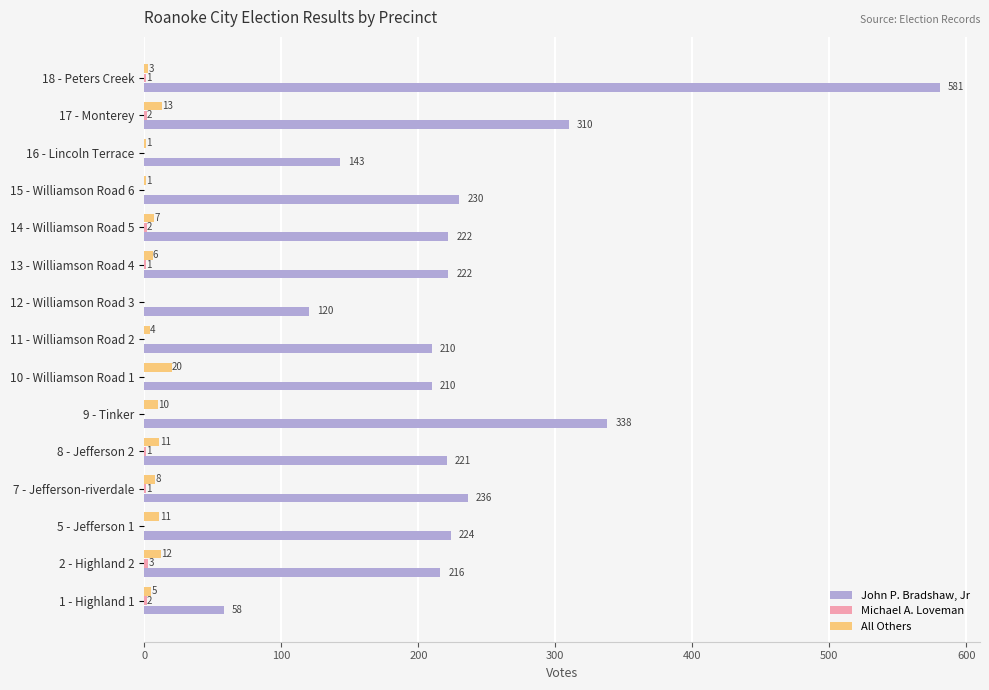

What is the maximum value shown in the chart?

581